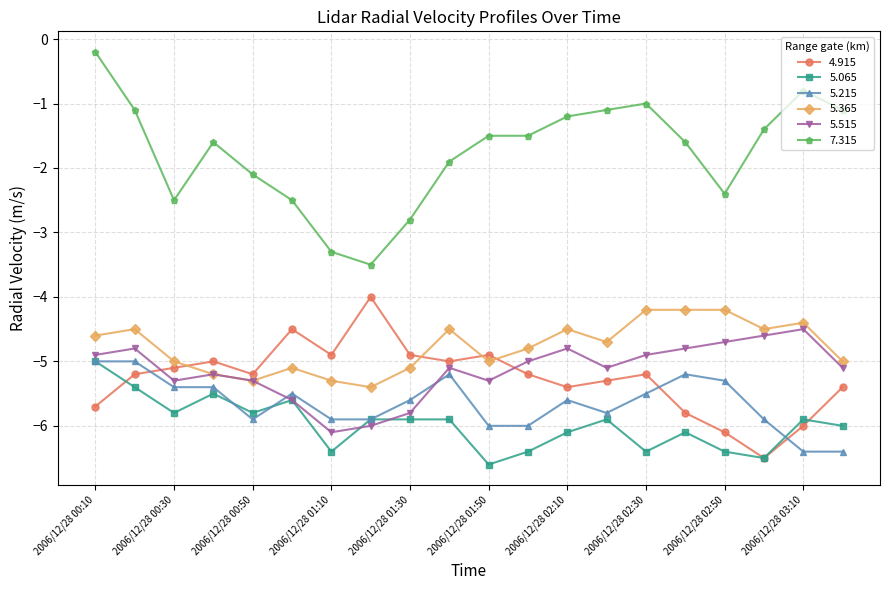

What is the value of the 5.065 point at the 10th from the left?

-5.9